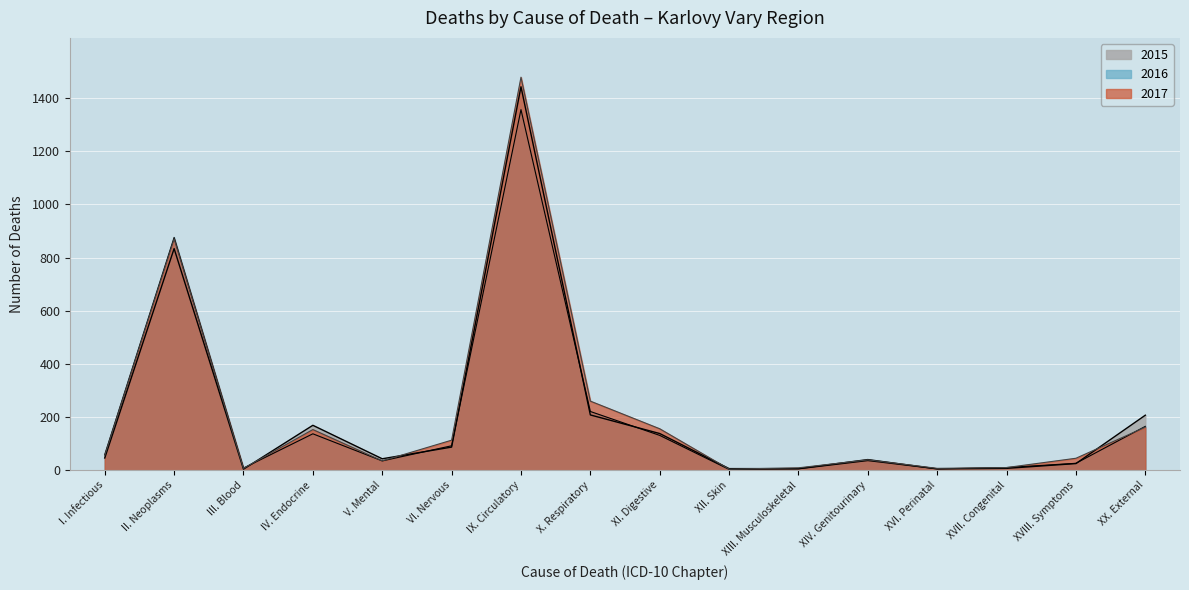

At which label does 2017 first exceed 56?

II. Neoplasms